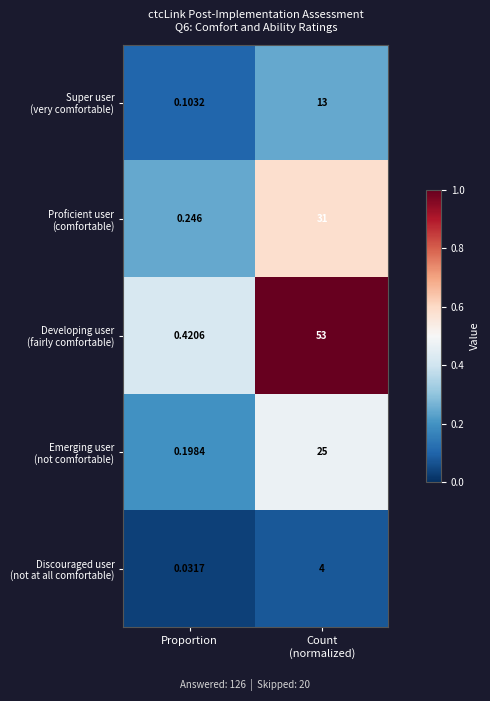

Which label corresponds to the smallest value in the chart?

Proportion